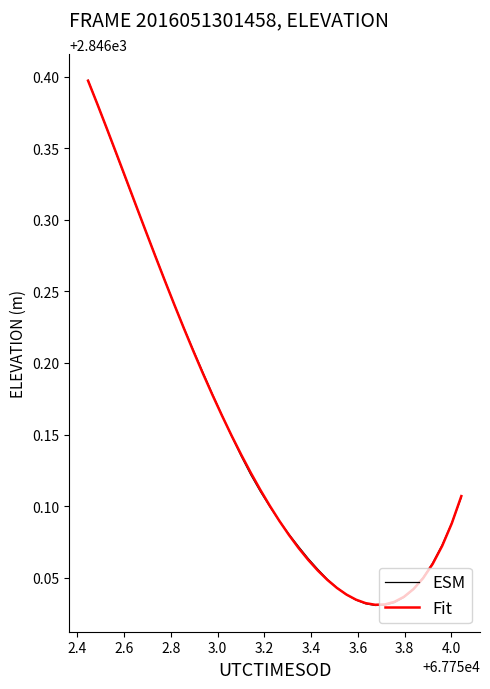

Which series has the largest range (max minus min)?

ESM